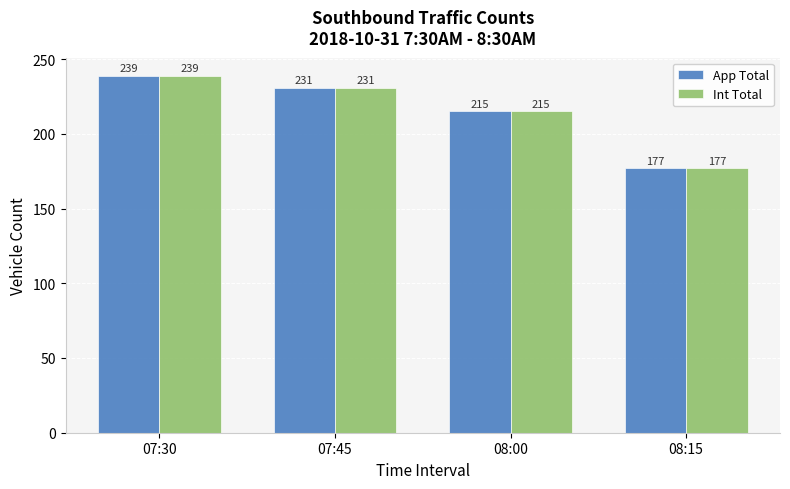

Reading left to right, extract all data points from this chart.

App Total: 07:30=239	07:45=231	08:00=215	08:15=177
Int Total: 07:30=239	07:45=231	08:00=215	08:15=177